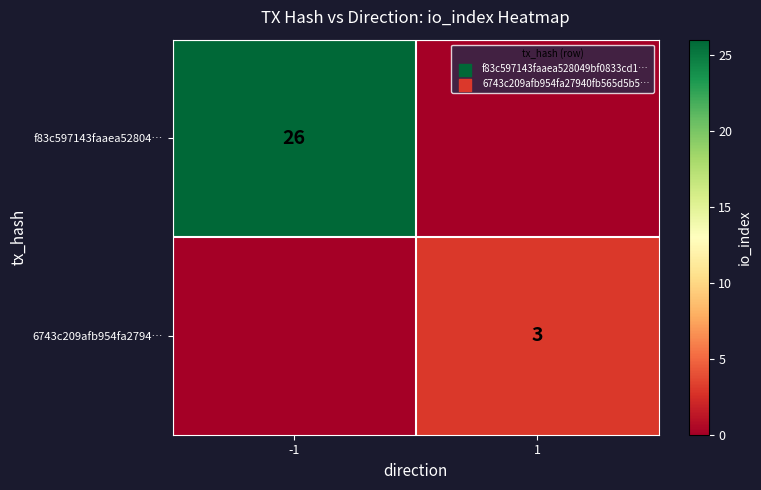

The 6743c209afb954fa2794… series shows 3 at 1. True or false?

True